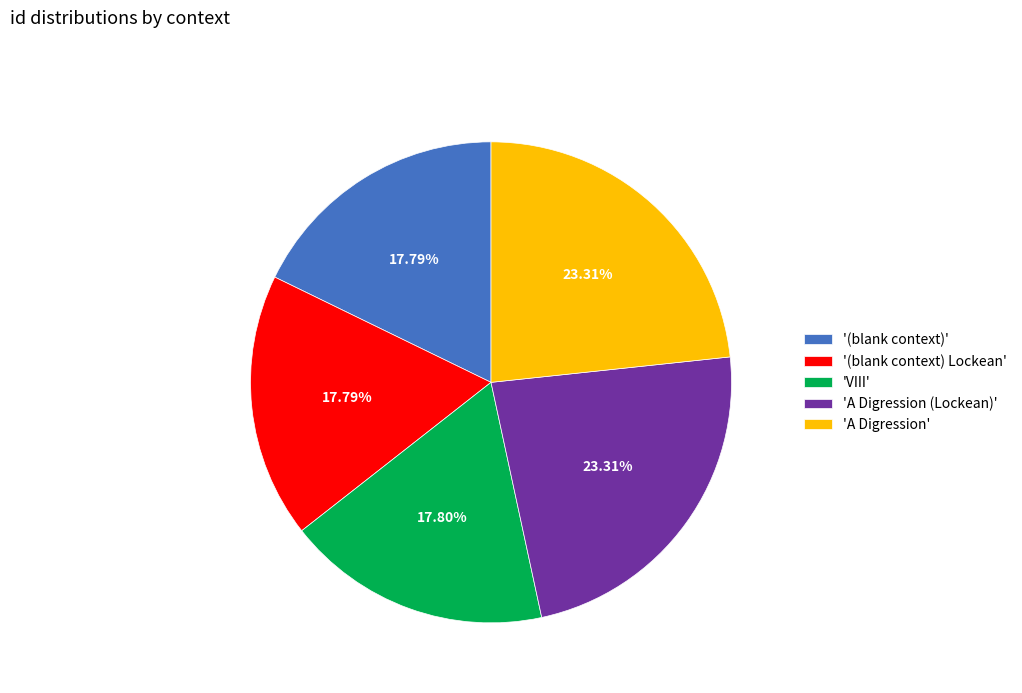

Which has a higher value, 'VIII' or 'A Digression (Lockean)'?

'A Digression (Lockean)'